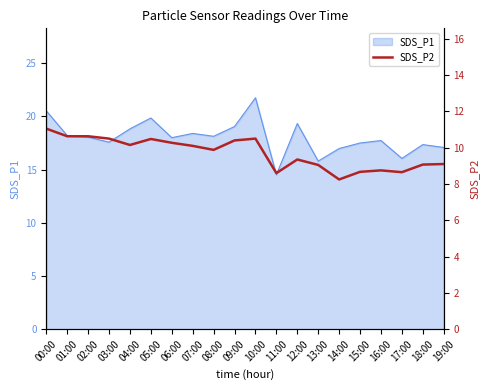

True or false: the data has more than 2 interior local peaks.

True